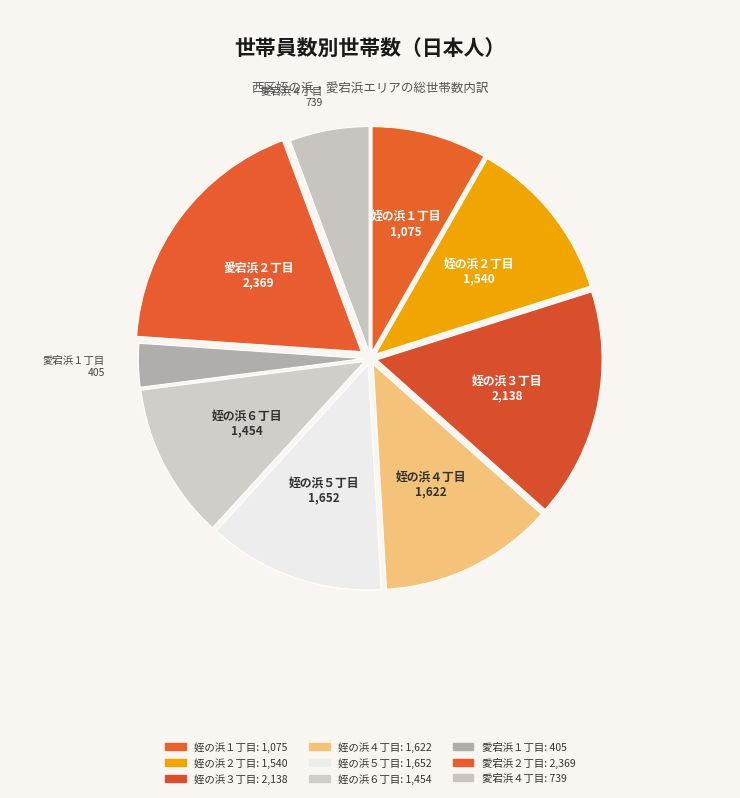

What percentage is the 姪の浜３丁目 slice, to the nearest percent?

16%